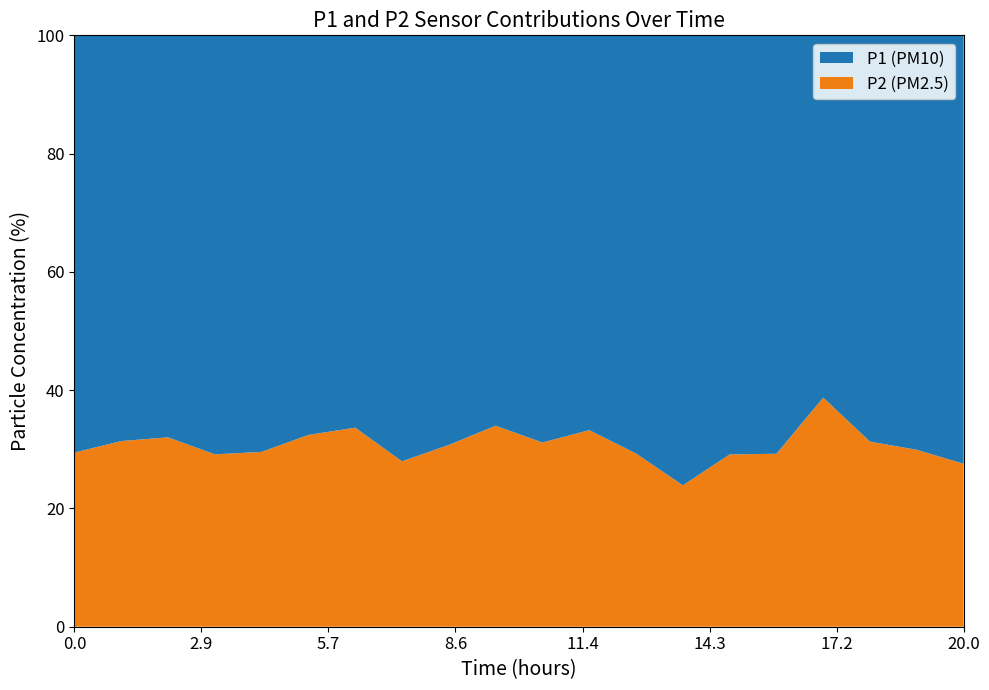

What is the minimum value for P2 (PM2.5)?

23.9